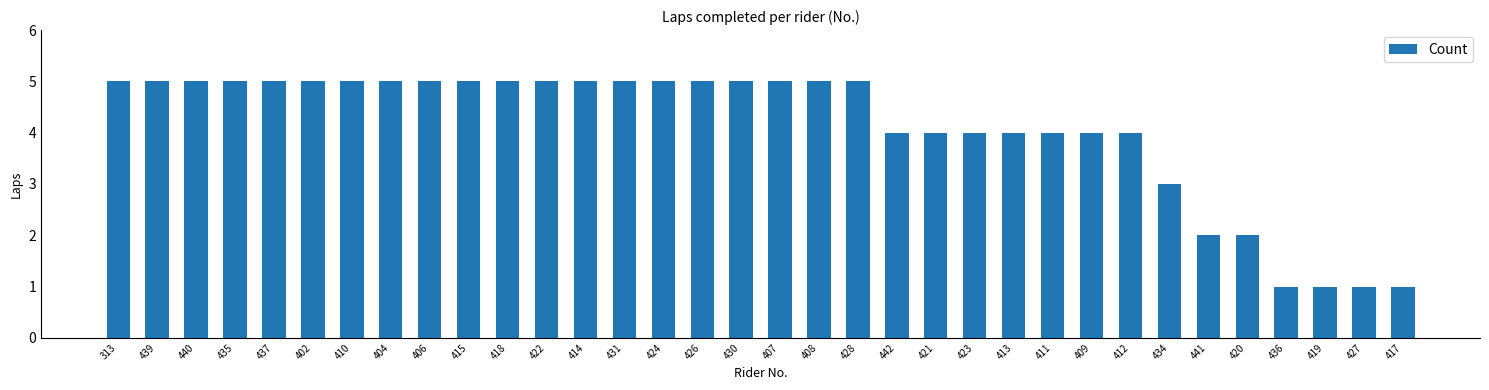

What is the label of the 18th bar from the left?

407